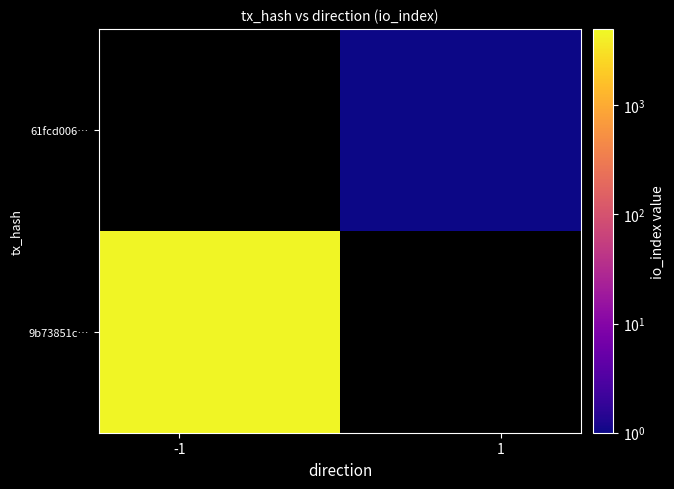

How many series are shown in this chart?

2